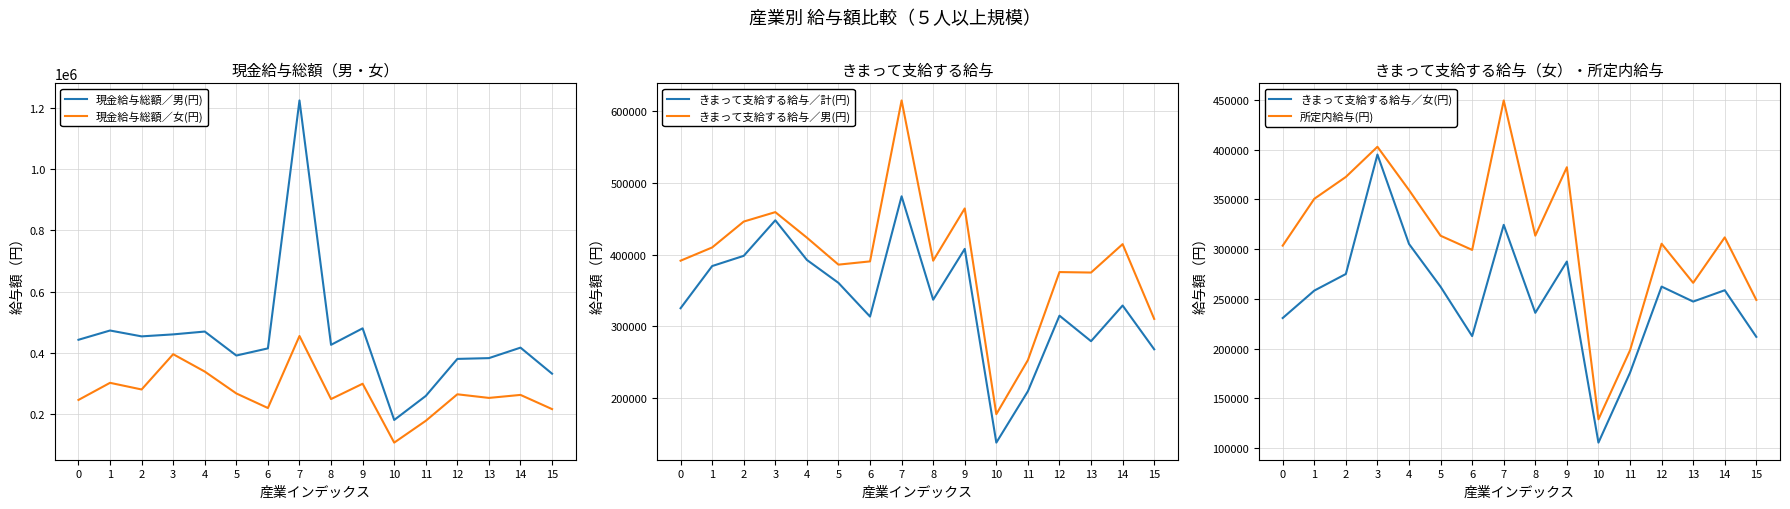

List the series in order of their peak value, lowest first.

きまって支給する給与／女(円), 所定内給与(円), 現金給与総額／女(円), きまって支給する給与／計(円), きまって支給する給与／男(円), 現金給与総額／男(円)